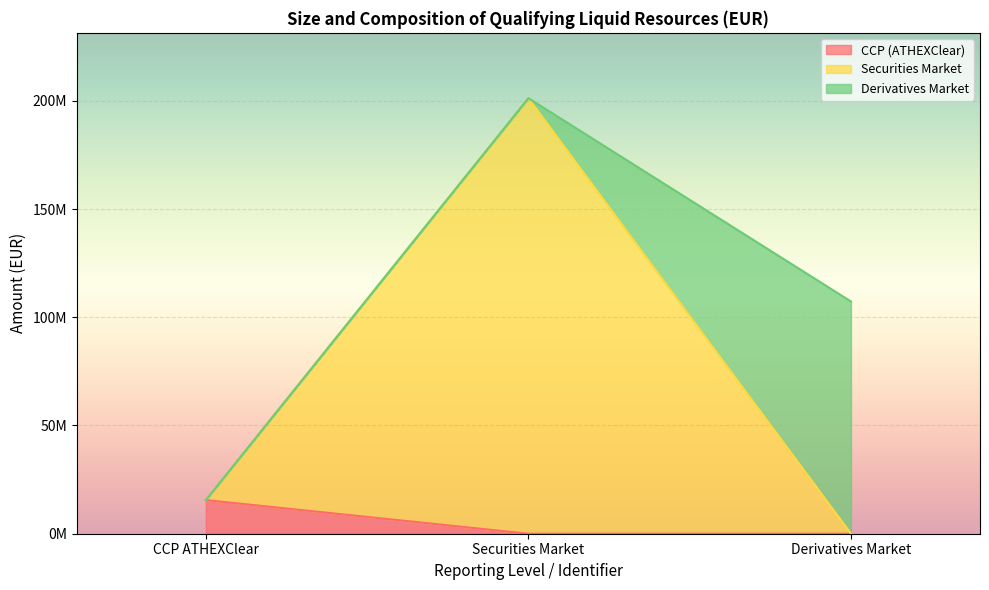

The value of Securities Market 7.1.2 at Securities Market is -85290955.5. True or false?

False